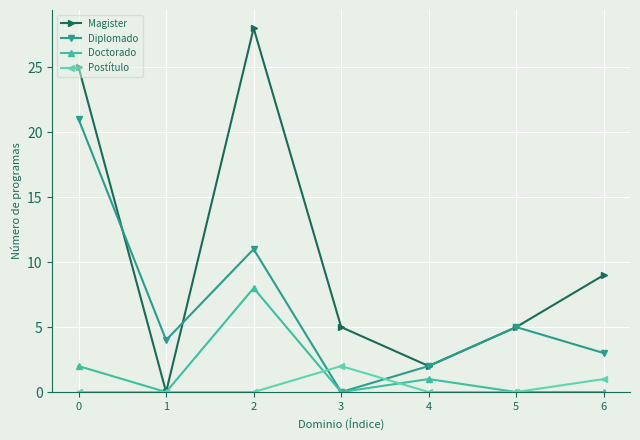

What is the greatest value displayed?

28